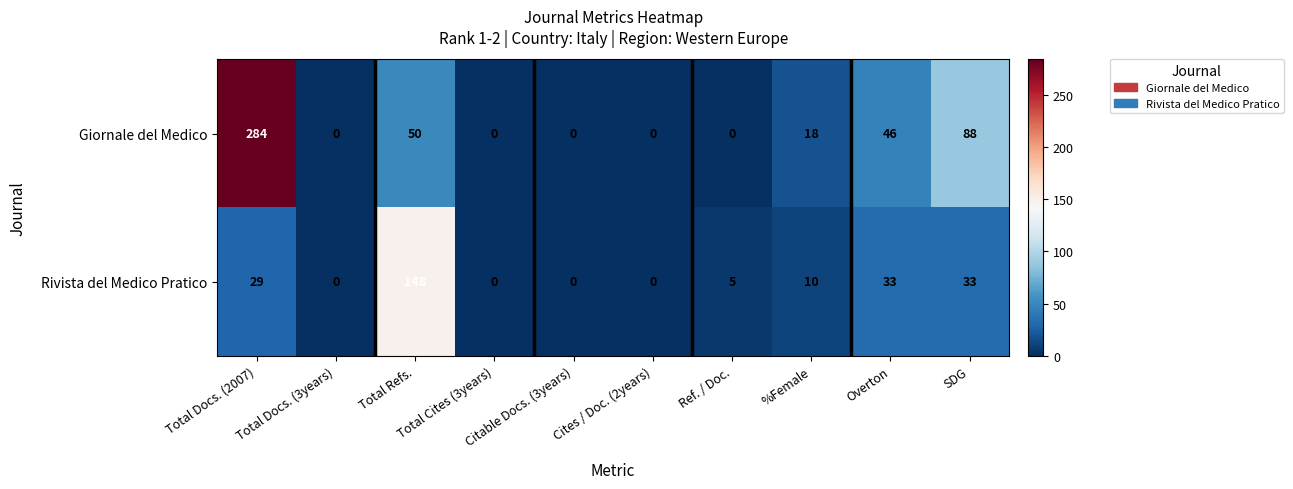

List the series in order of their peak value, highest first.

Giornale del Medico, Rivista del Medico Pratico